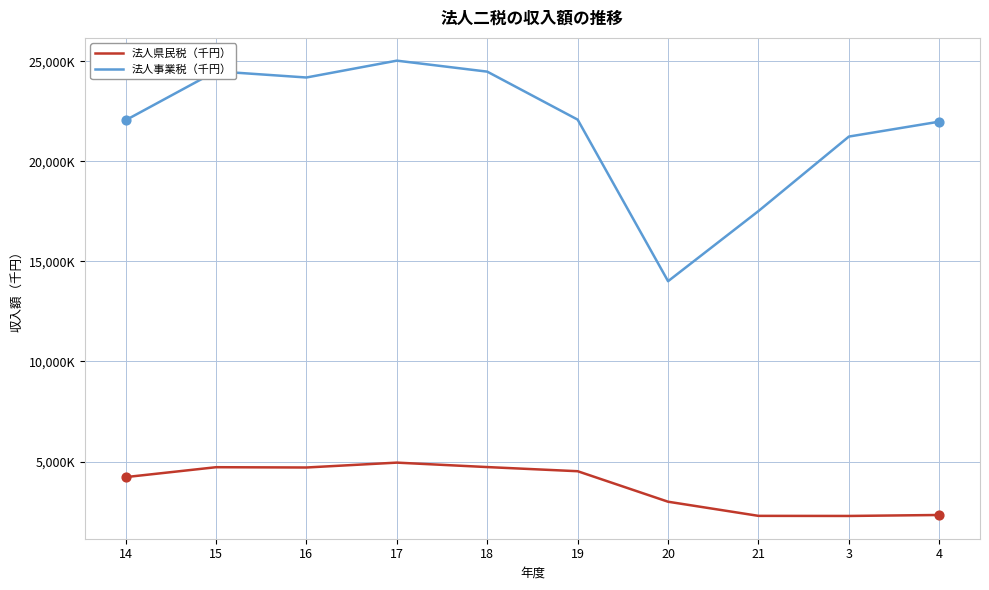

What is the total value across all series at 21?

19803933